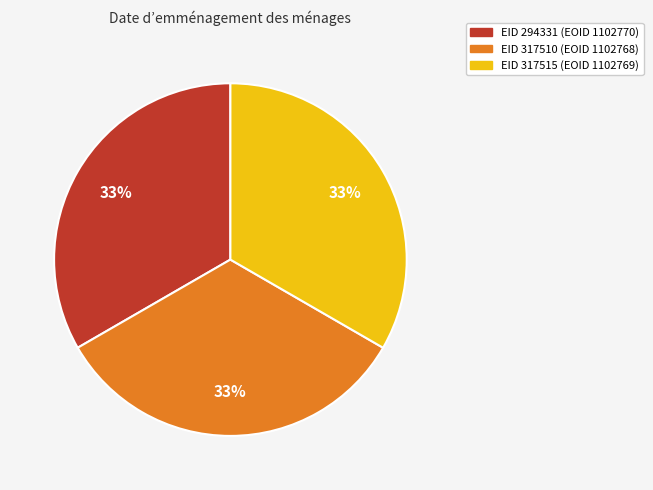

To the nearest percent, what is the average slice percentage?

33%